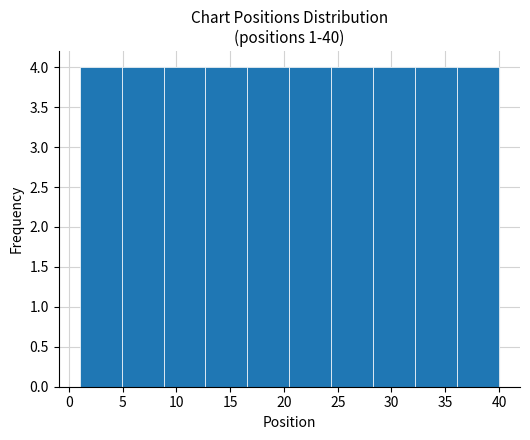

What is the height of the bar covering 32.2 to 36.1 on the x-axis? Neither the bar edges nor the heights are printed on the chart, so give them approximately, as read against the axes.

4